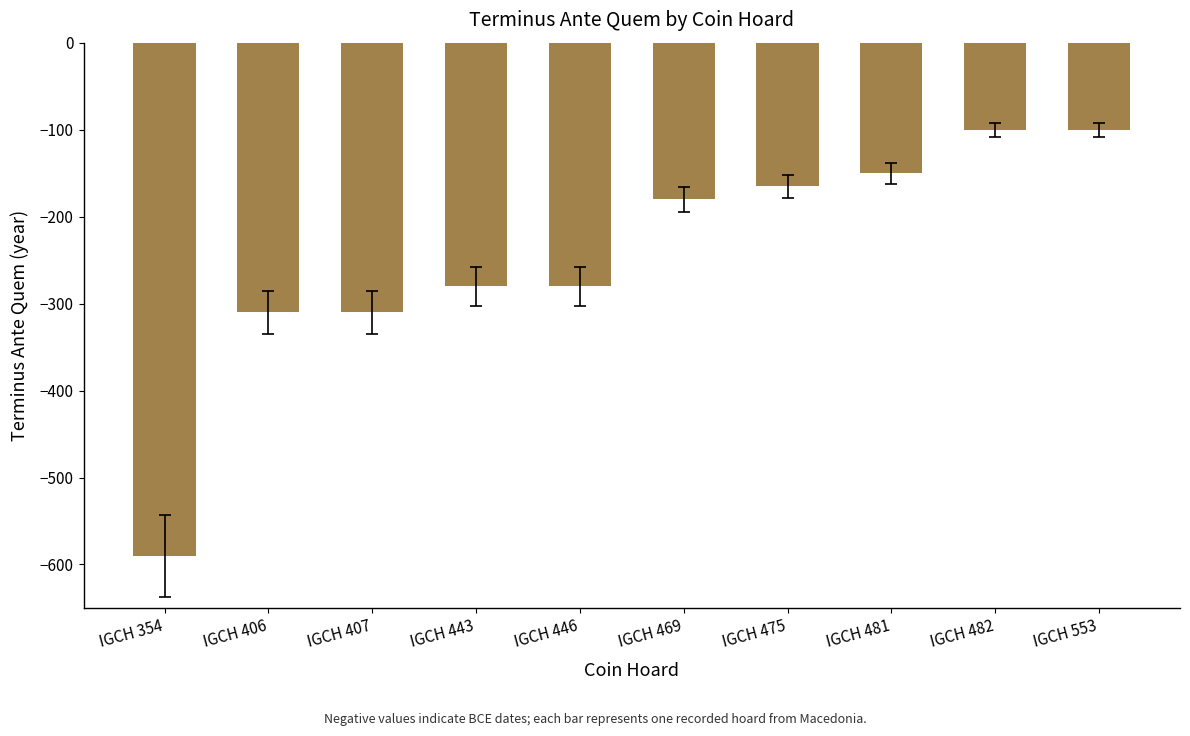

What is the sum of all values?

-2465